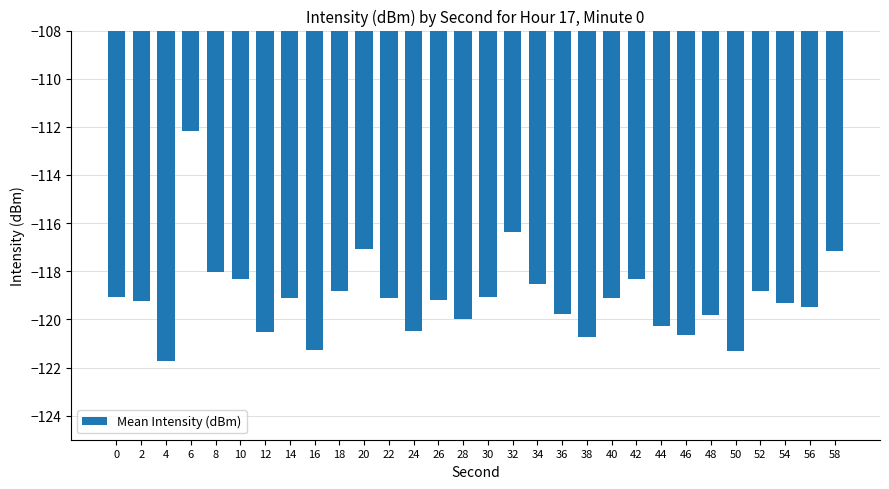

The value at 40 is -75.5. True or false?

False